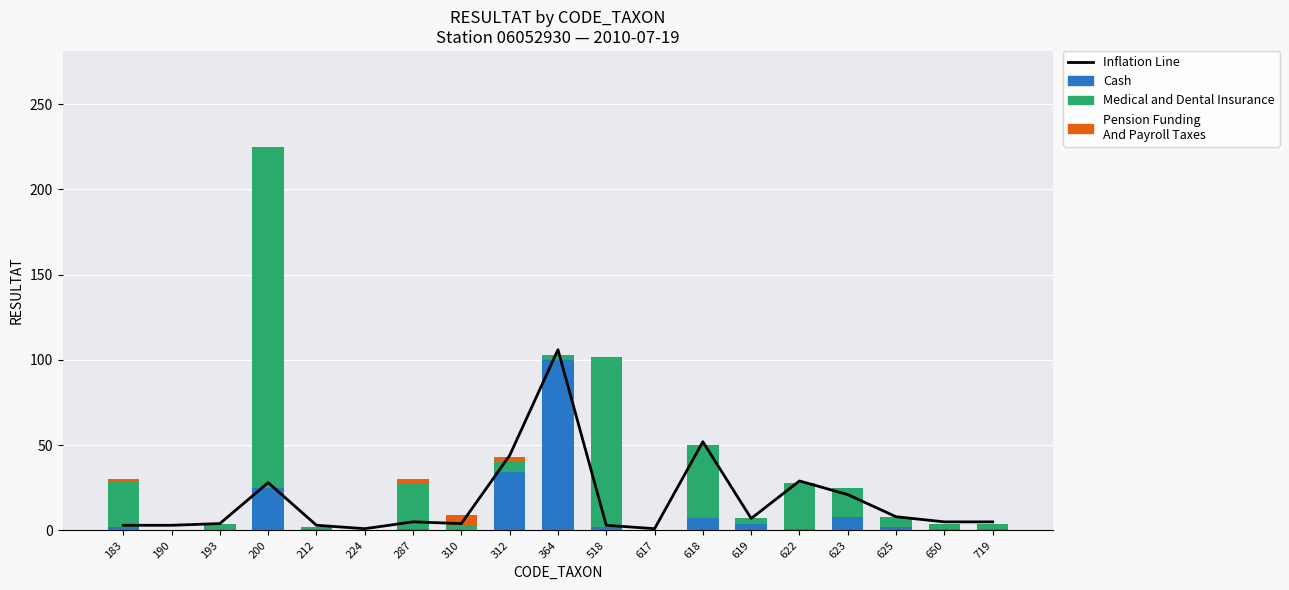

Reading left to right, extract all data points from this chart.

Inflation Line: 3	3	4	28	3	1	5	4	44	106	3	1	52	7	29	21	8	5	5
Cash: 2	0	0	25	1	0	1	0	34	100	2	0	7	4	1	8	2	1	1
Medical and Dental Insurance: 27	0	4	200	1	0	26	3	6	3	100	0	43	3	27	17	6	3	3
Pension Funding
And Payroll Taxes: 1	0	0	0	0	0	3	6	3	0	0	0	0	0	0	0	0	0	0